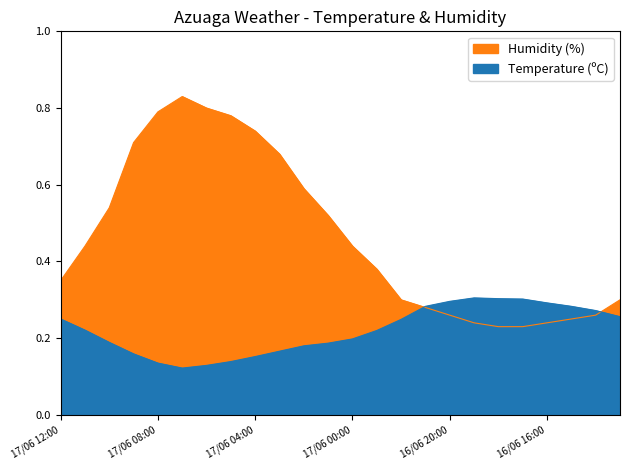

What is the sum of the Humidity (%) values at 17/06 12:00 and 16/06 22:00?

0.6